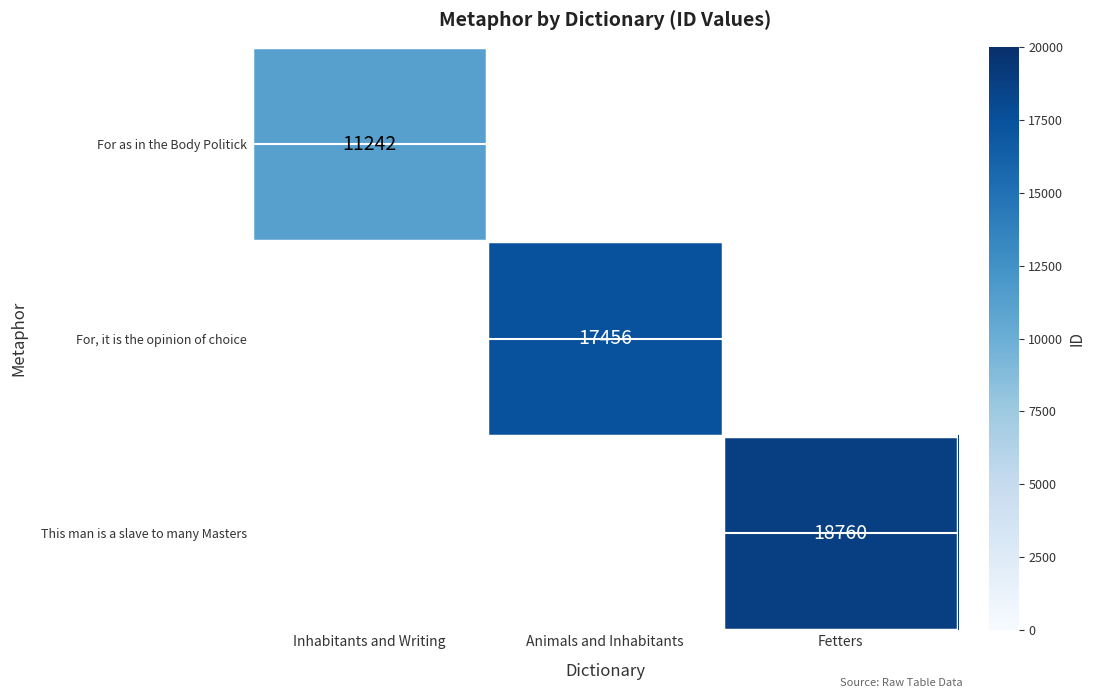

The value of For, it is the opinion of choice at Animals and Inhabitants is 22925. True or false?

False